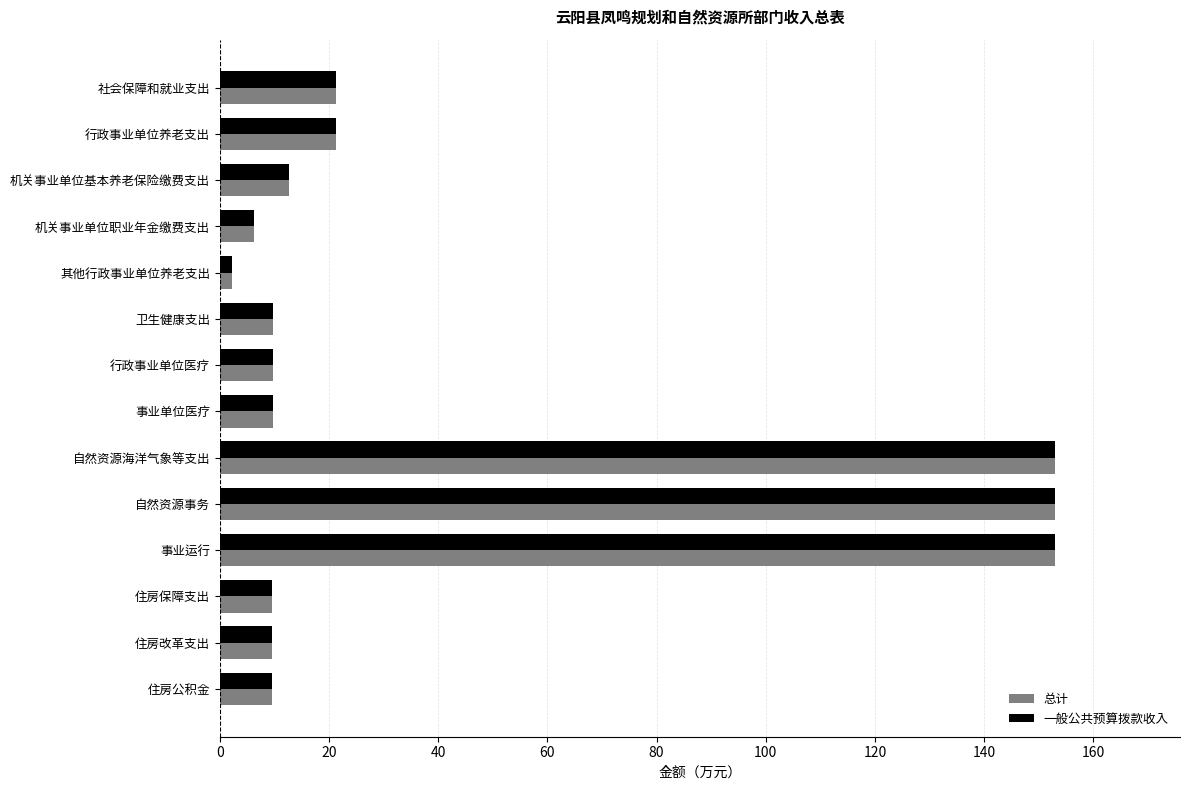

Which category has the lowest value in the 总计 series?

其他行政事业单位养老支出